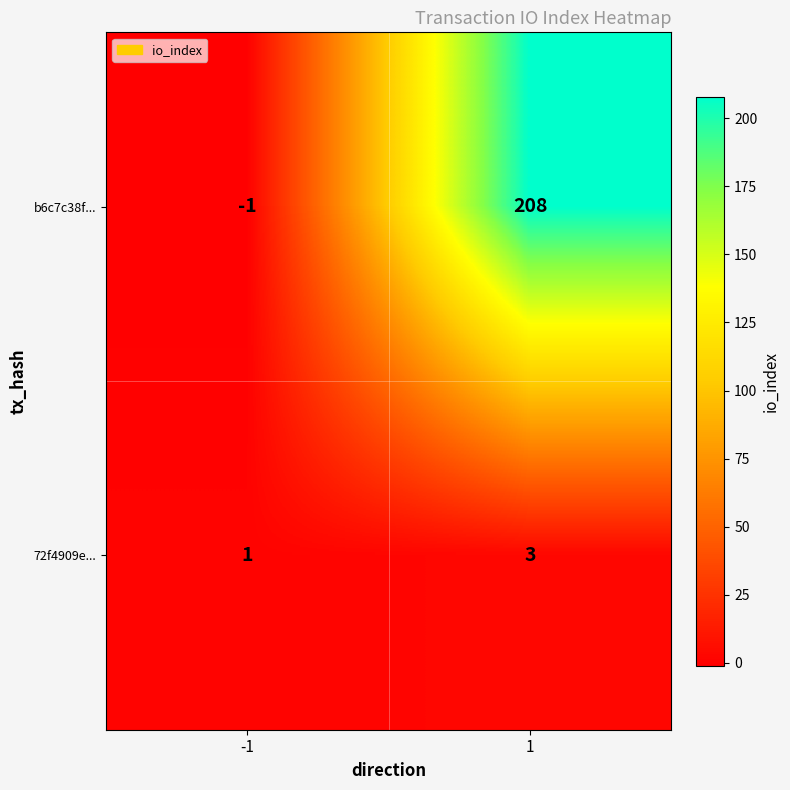

Which series has the widest spread of values?

b6c7c38f...